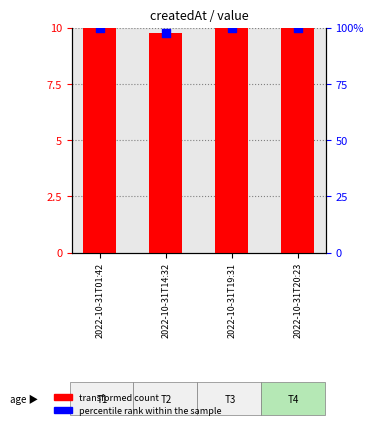

Which series reaches the minimum Y coordinate?

transformed count